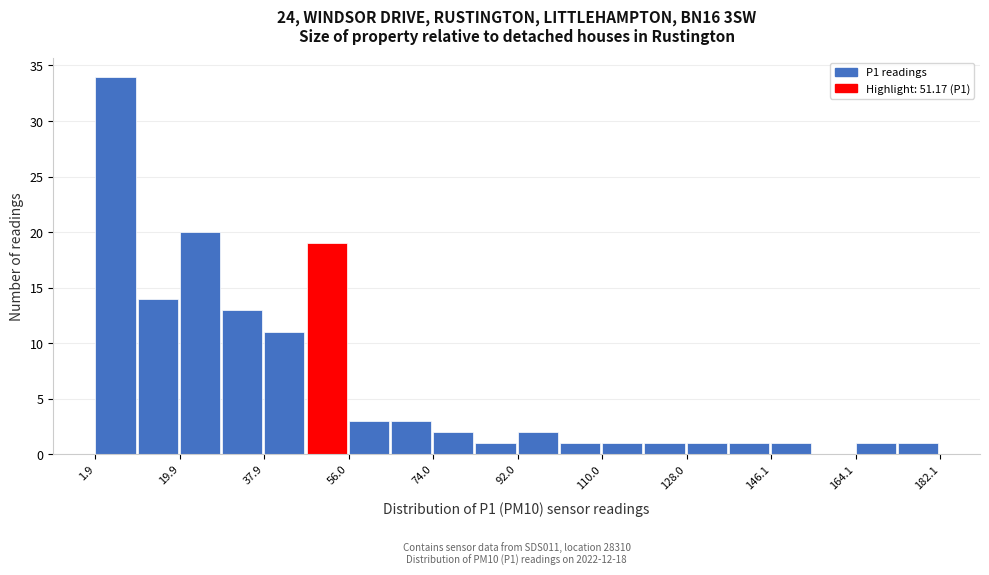

Over which range of the x-axis is the bar tallest?

2 to 10